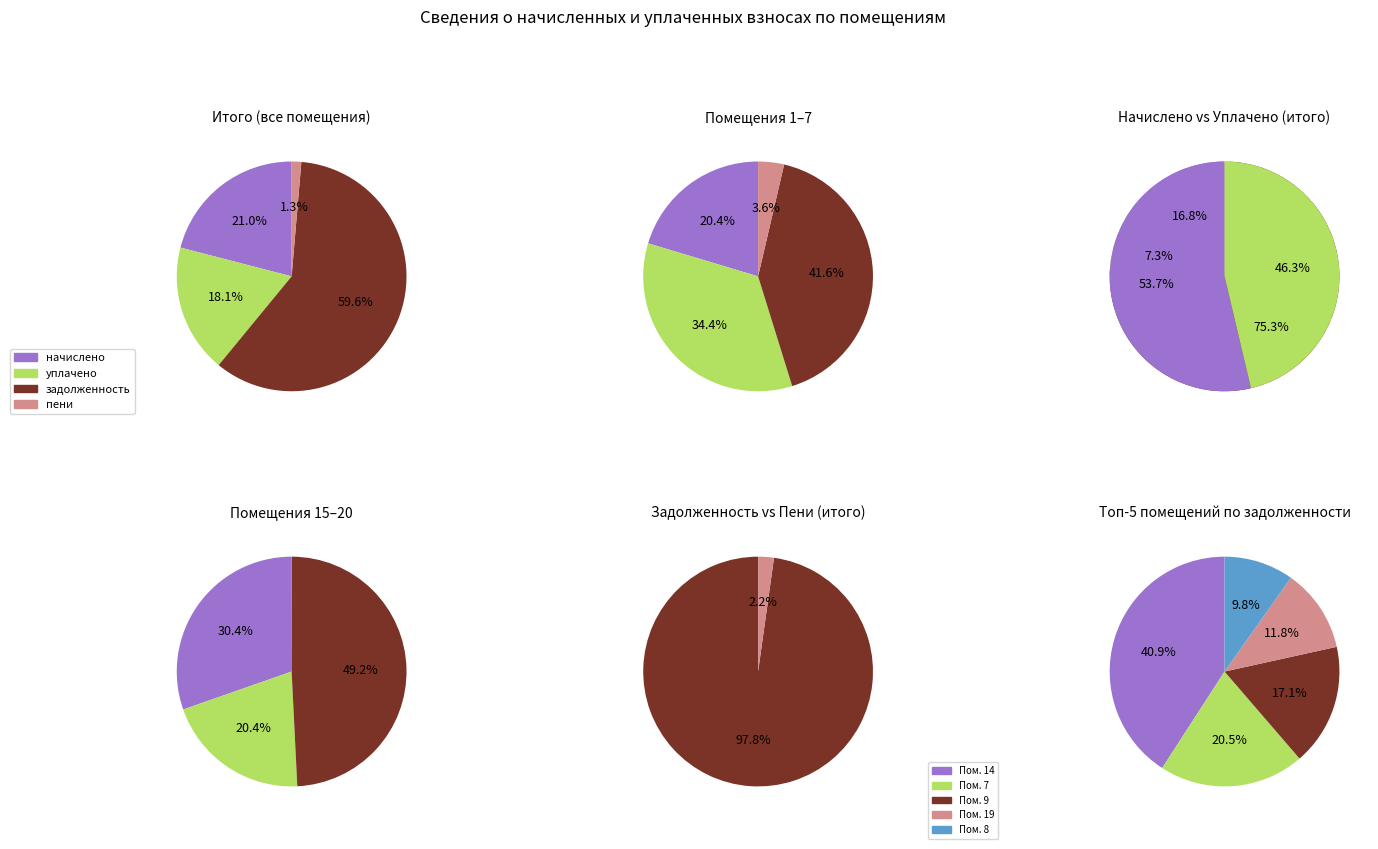

To the nearest percent, what percentage of the pie is 3?

4%